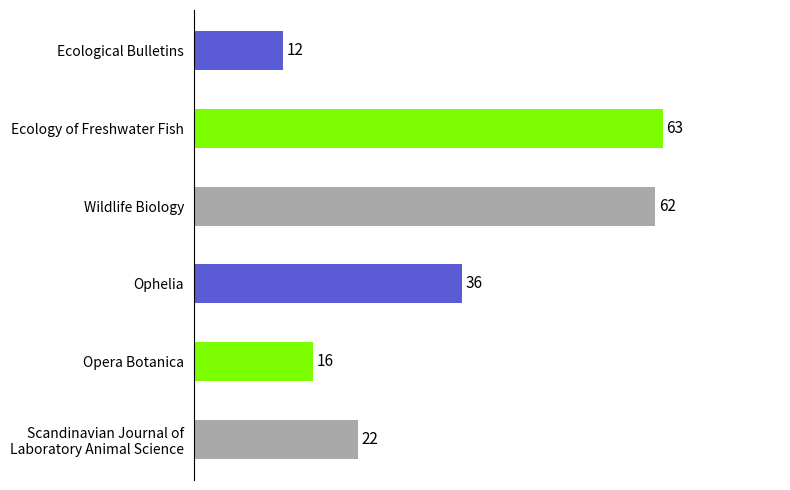

What is the minimum value shown in the chart?

12